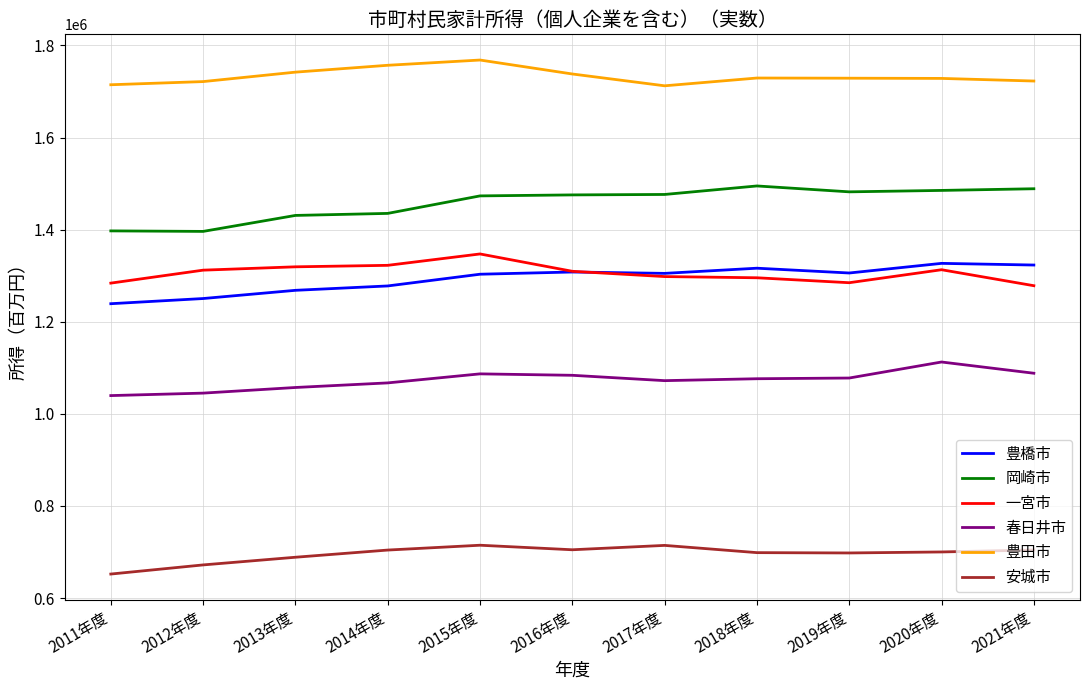

At which label does 春日井市 first exceed 1076281?

2015年度